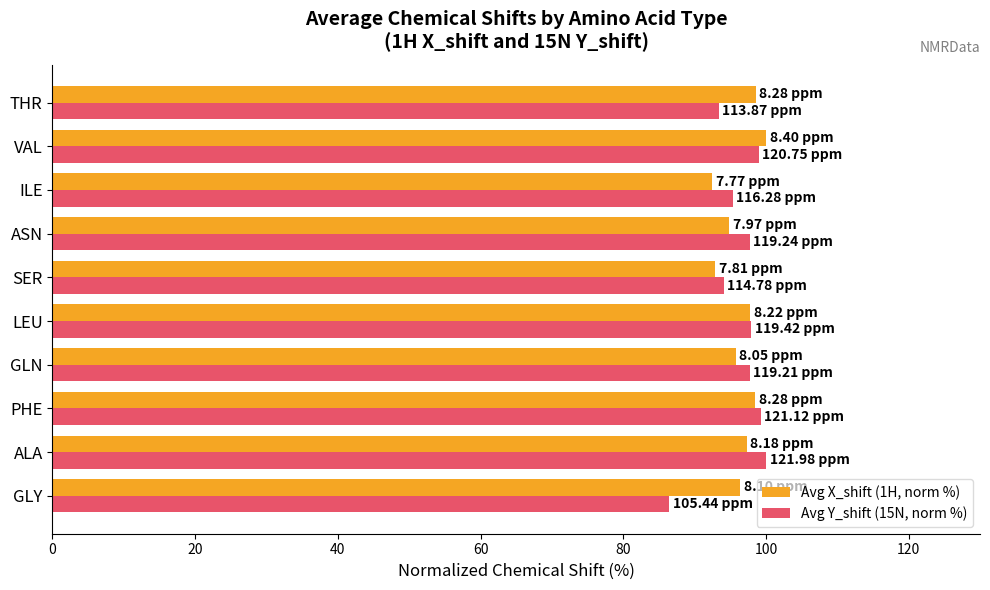

What is the difference between the second highest and second lowest values in the Avg Y_shift (15N, norm %) series?

5.9